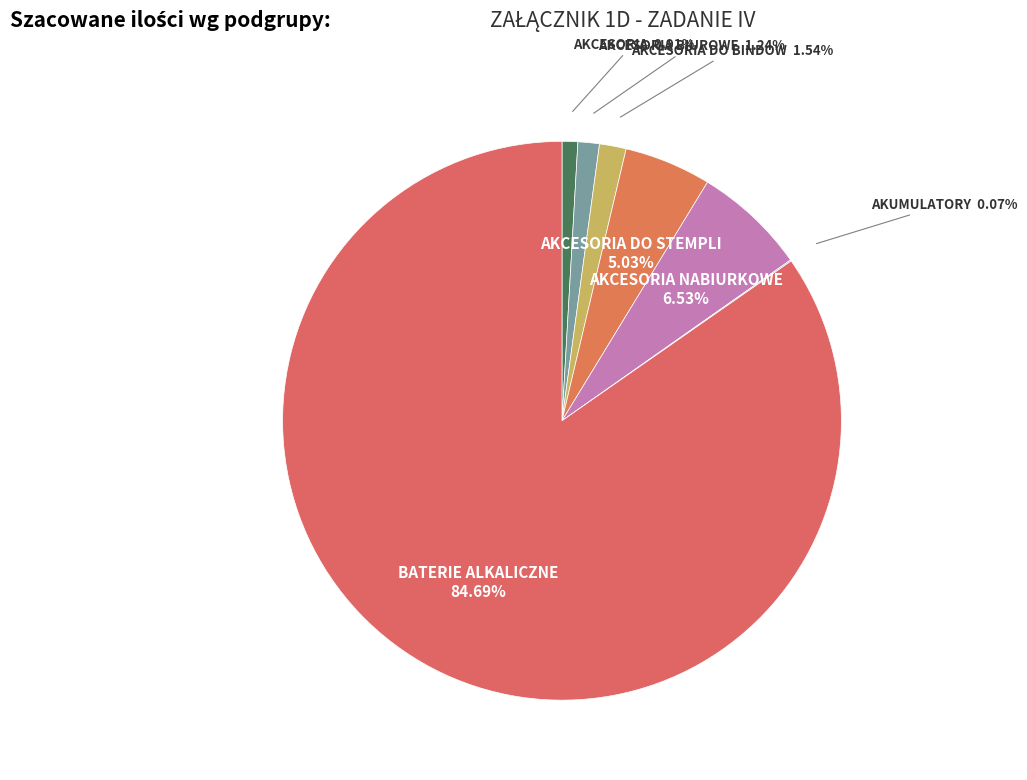

To the nearest percent, what portion does AKCESORIA BIUROWE represent?

1%